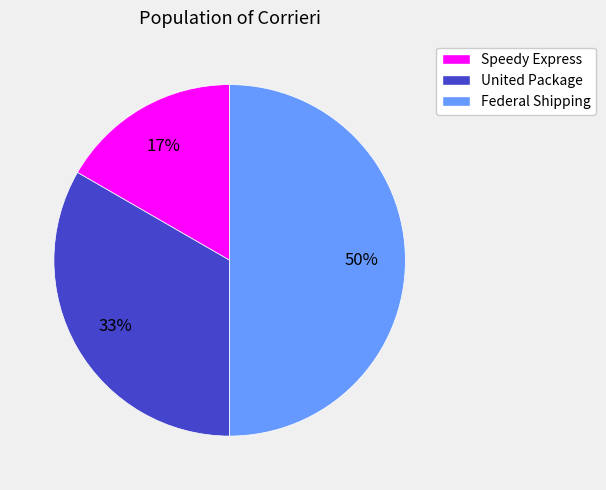

Do Speedy Express and Federal Shipping together represent more than half of the pie?

Yes